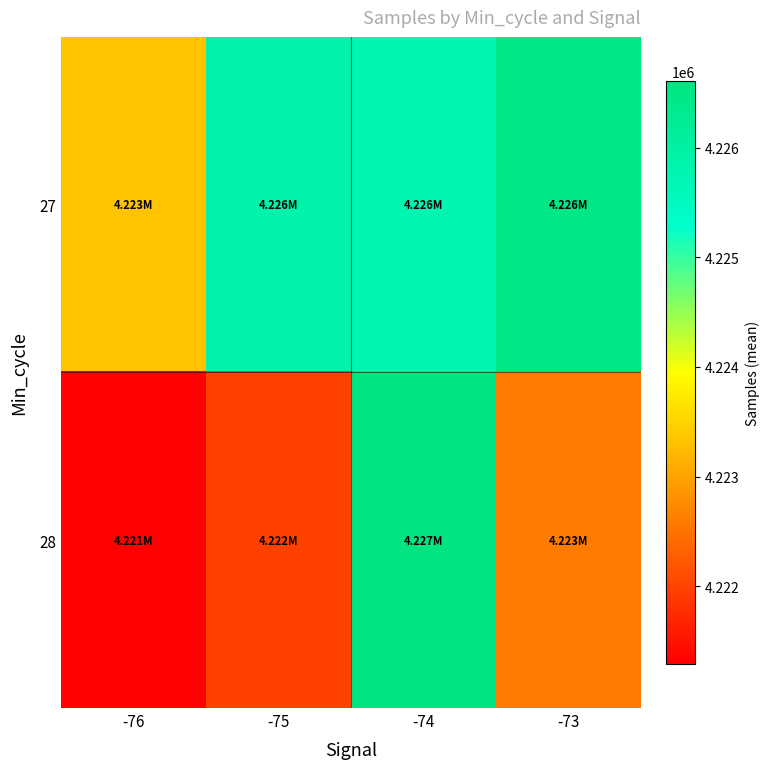

How many distinct data groups are displayed?

2